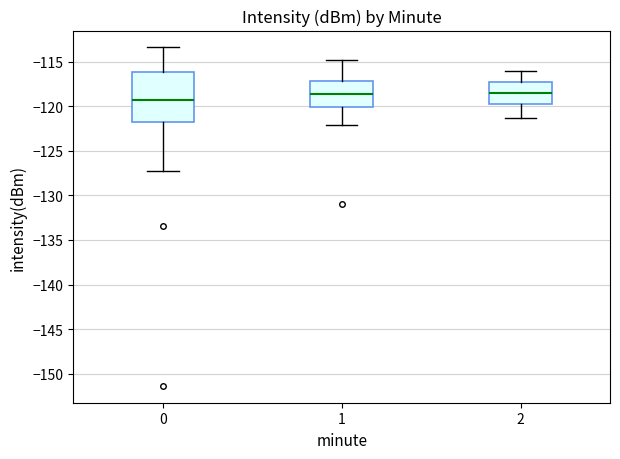

Reading left to right, read every box against the y-axis: the position of its median line, the range the box covers, and the ends of its whiskers. The values are not printed on the chart, so give them approximately, as read against the axis.

0: median -119.5, box -121.5 to -116.0, whiskers -127.0 to -113.5
1: median -118.5, box -120.0 to -117.0, whiskers -122.0 to -115.0
2: median -118.5, box -120.0 to -117.5, whiskers -121.5 to -116.0